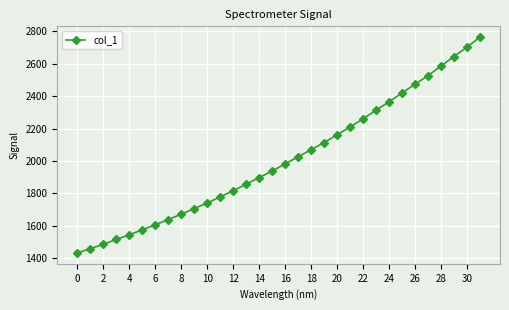

What is the smallest value displayed?

1432.2